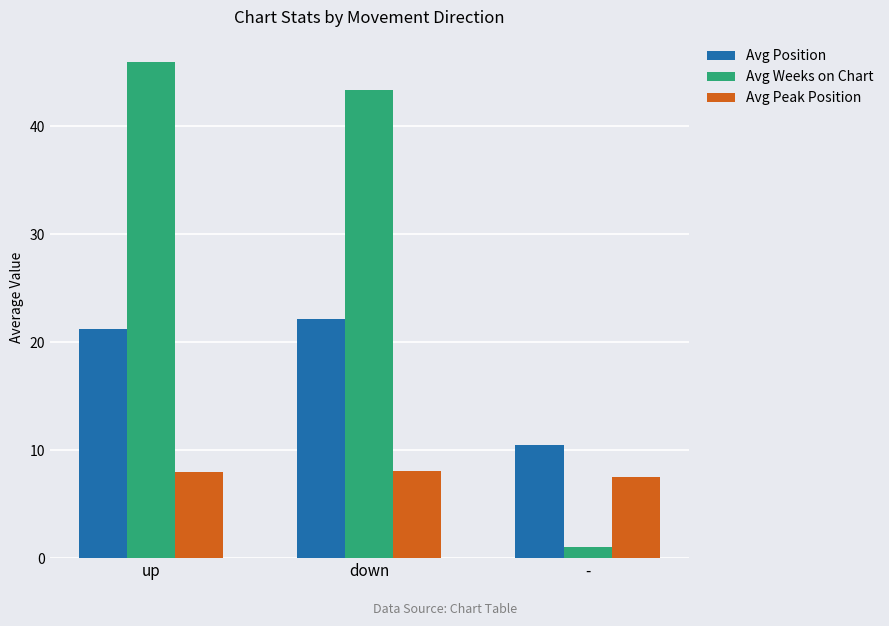

What is the average value of the Avg Weeks on Chart series?

30.1